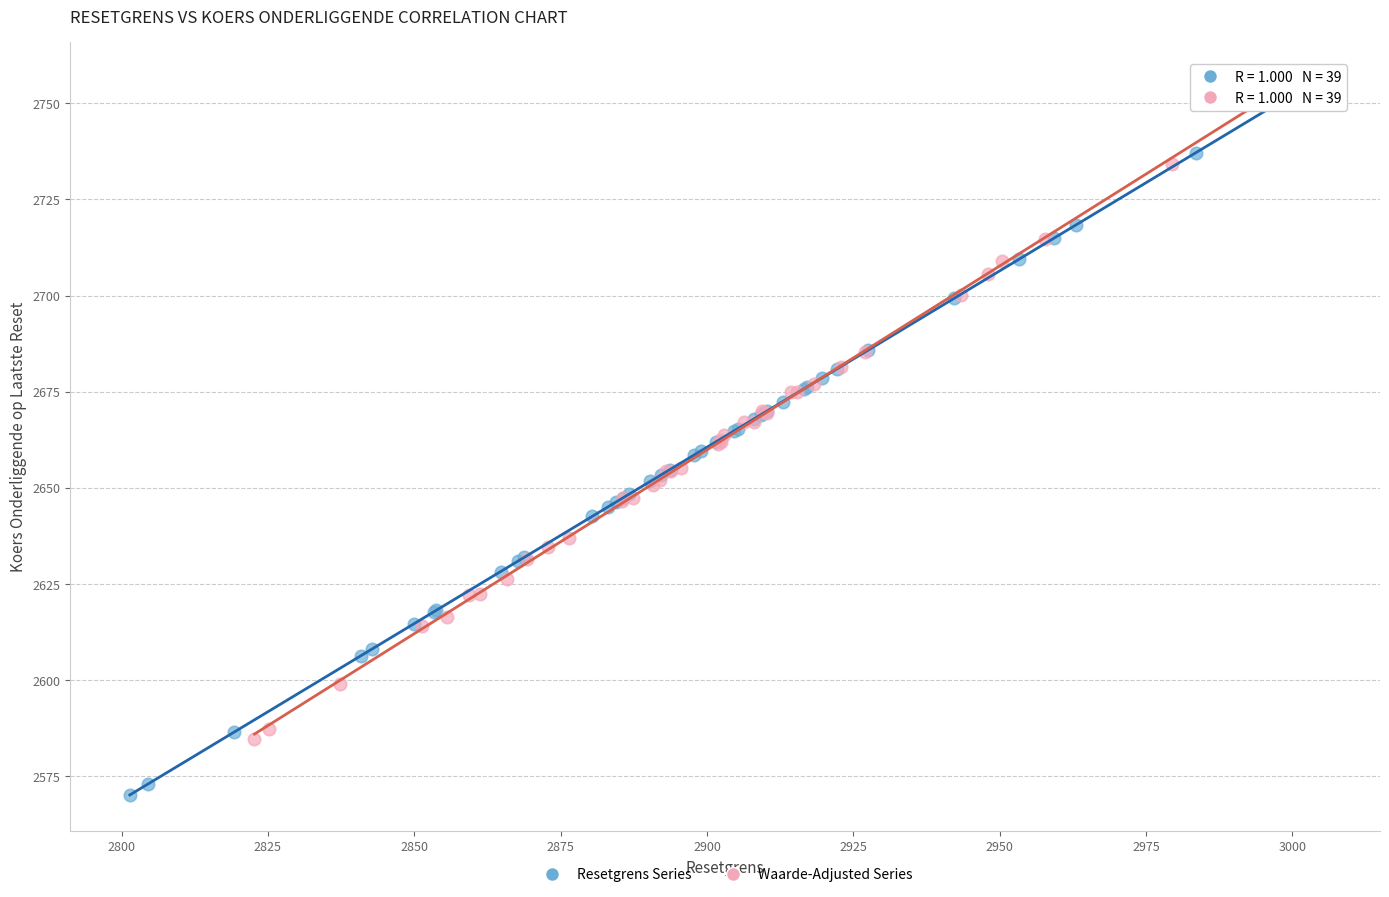

Which series has the widest spread of Y values?

Resetgrens Series